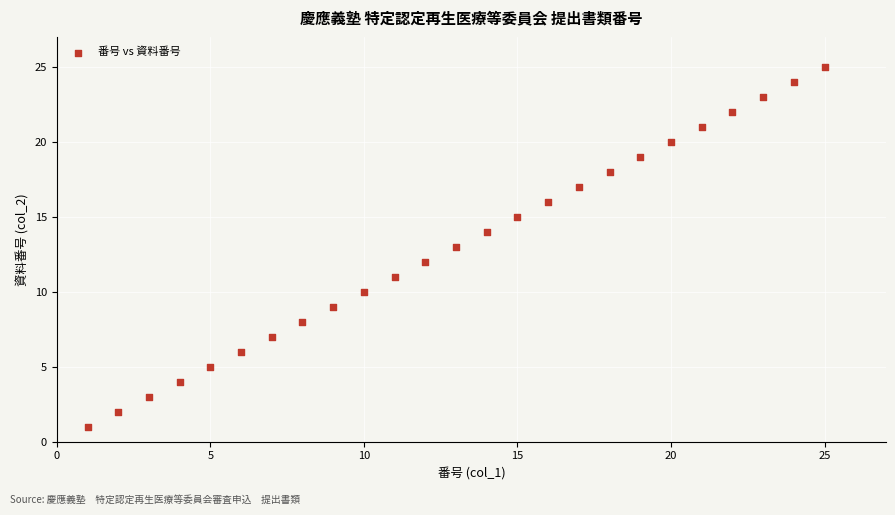

What is the range of X values (max minus min)?

24